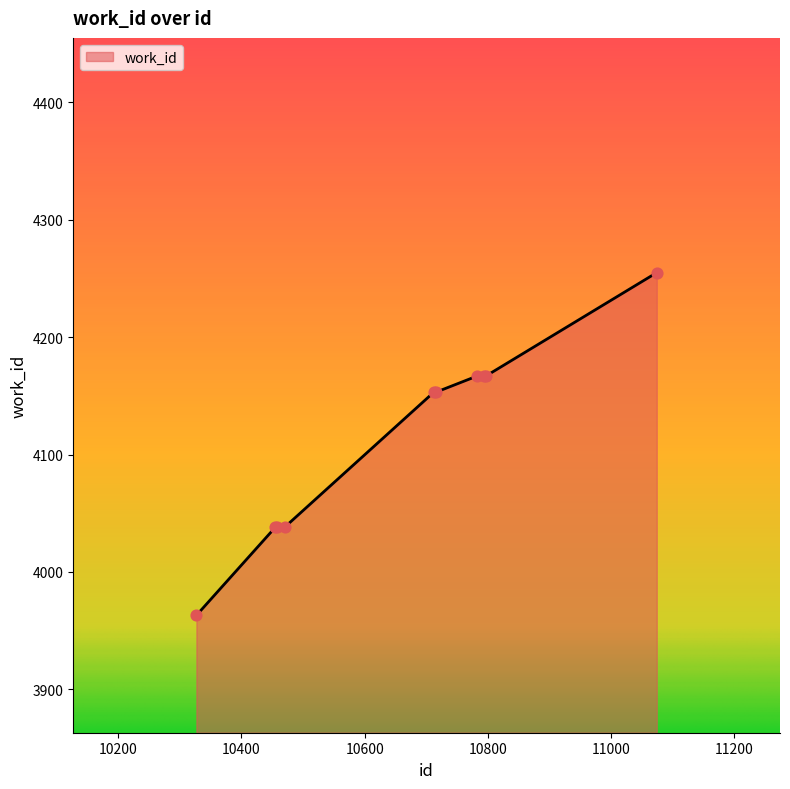

What is the smallest value displayed?

3963